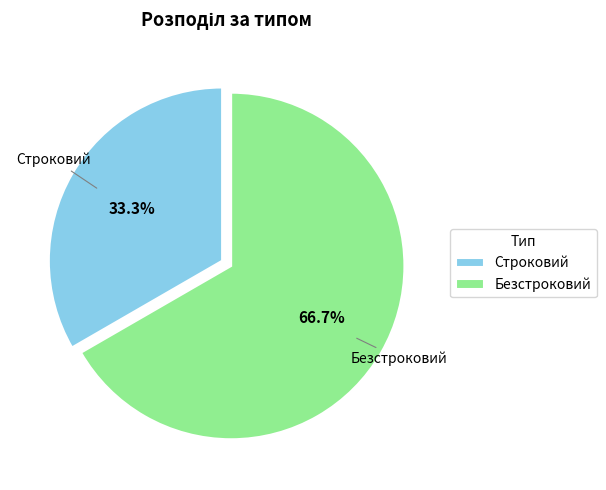

To the nearest percent, what portion does Строковий represent?

33%